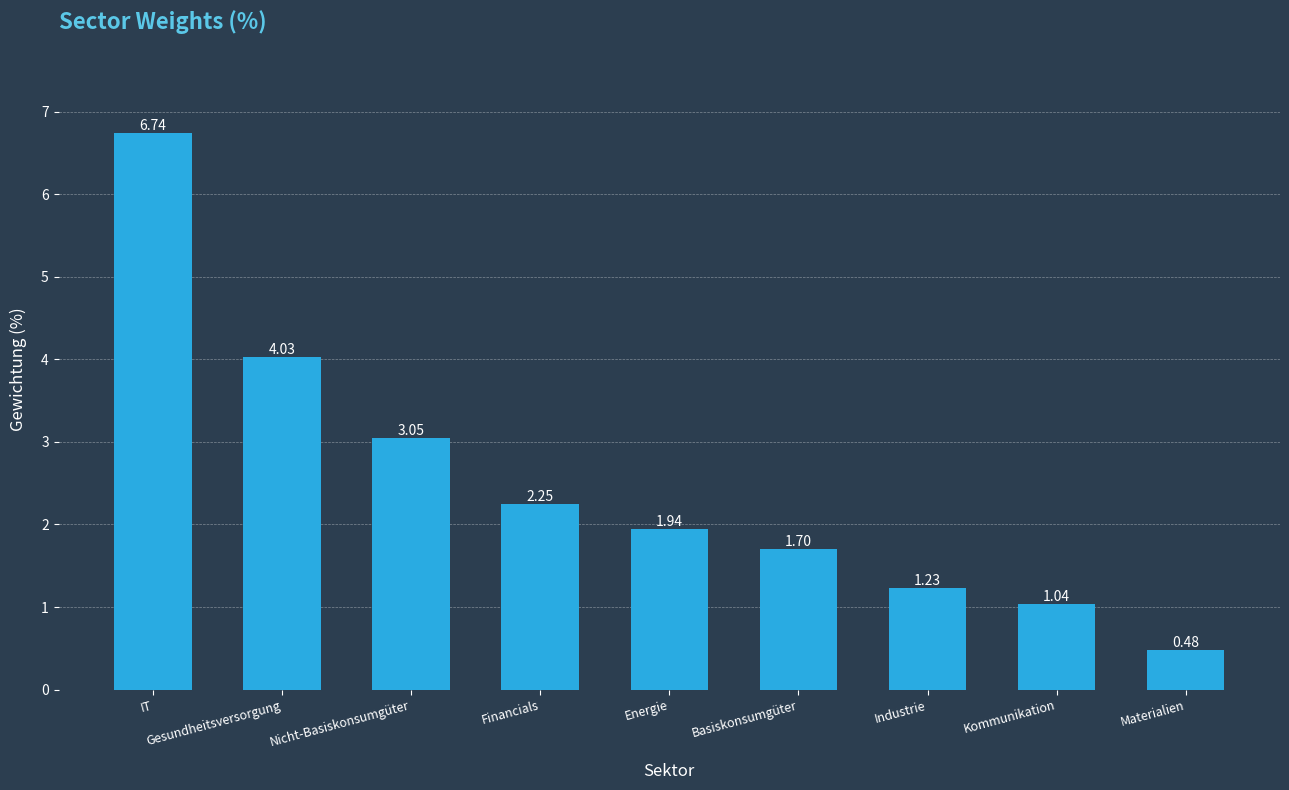

What is the label of the 2nd bar from the left?

Gesundheitsversorgung